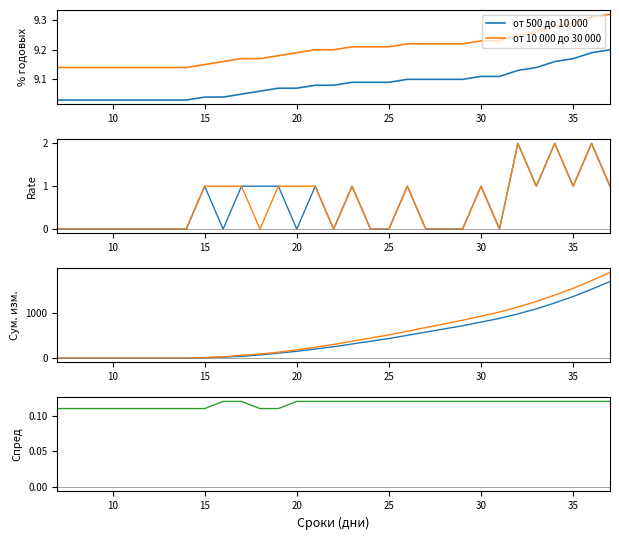

Between 35 and 15, which is larger?

35